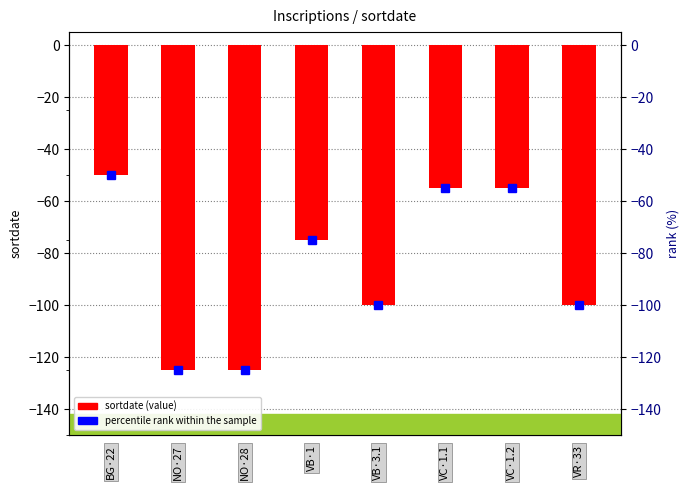

How many bars are there in total?

8